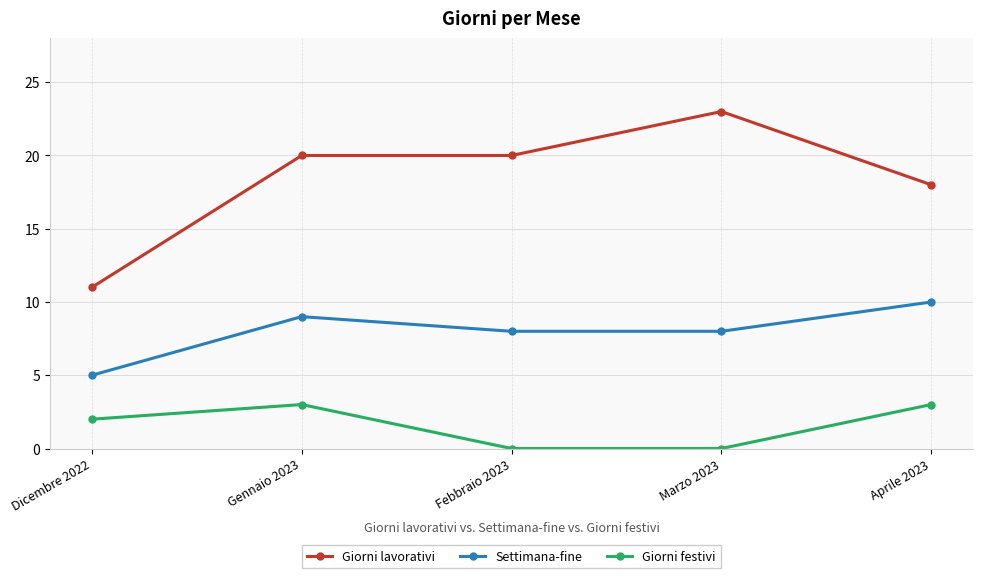

Which series changed the most between Gennaio 2023 and Aprile 2023?

Giorni lavorativi